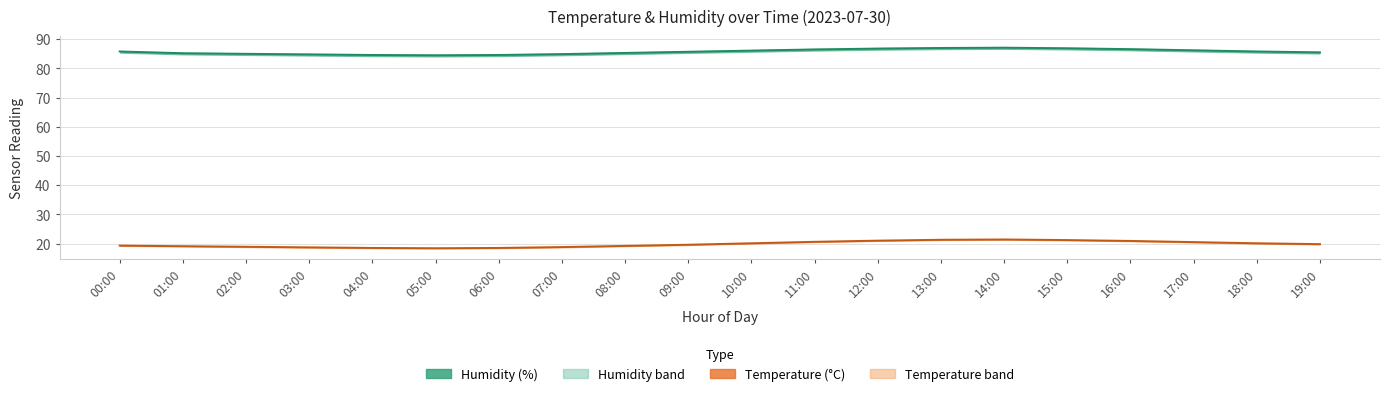

Is it true that Humidity (%) equals 86.6 at 16:00?

True